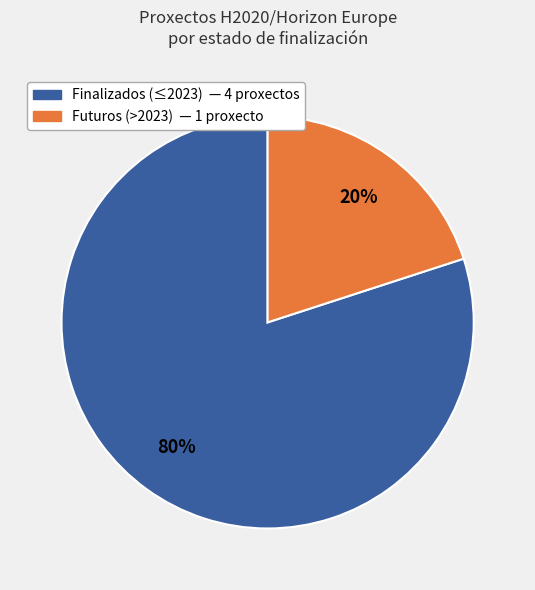

Is there a majority slice in this chart?

Yes